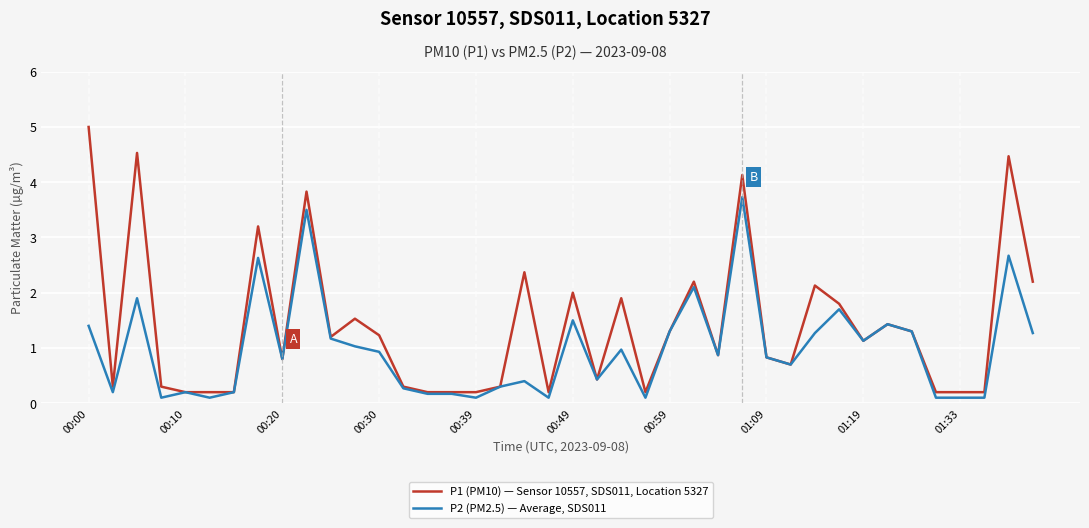

Rank the series by their maximum value, from lowest to highest.

P2 (PM2.5) — Average, SDS011, P1 (PM10) — Sensor 10557, SDS011, Location 5327